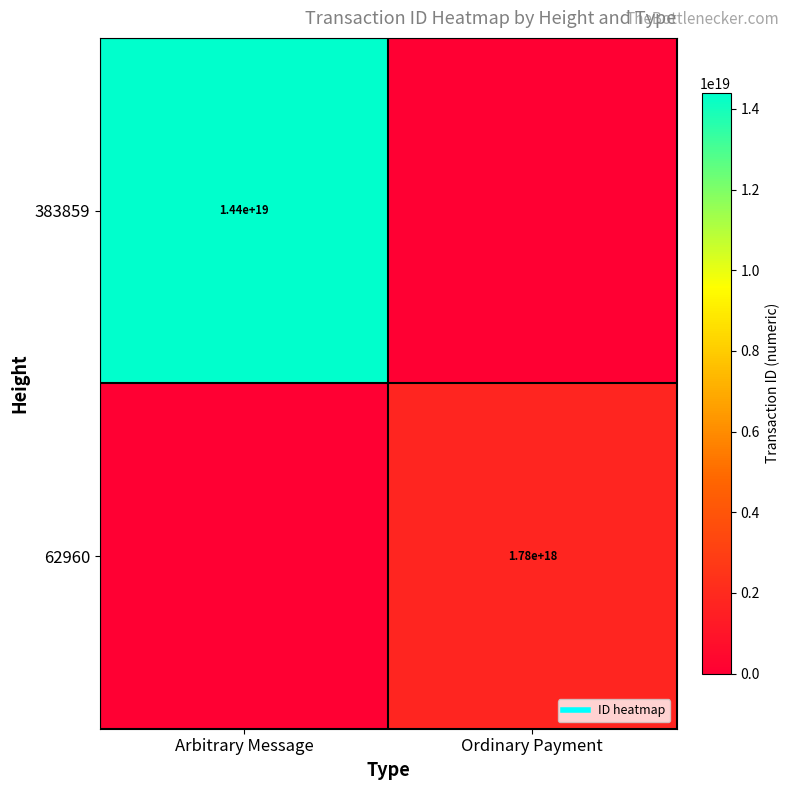

What is the difference between the highest and lowest values at Ordinary Payment?

1776749529423672832